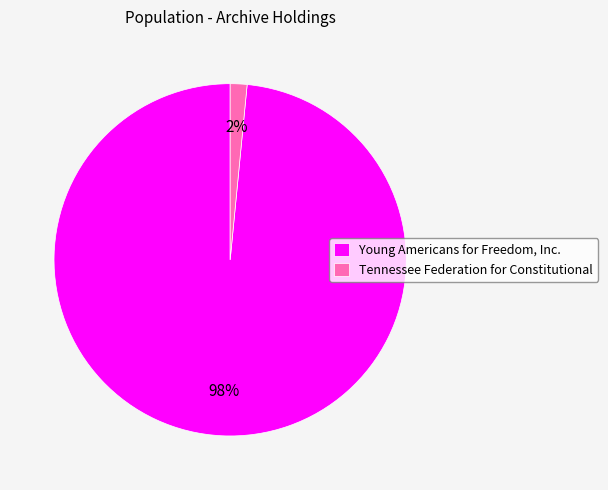

What is the largest slice in the pie chart?

Young Americans for Freedom, Inc.